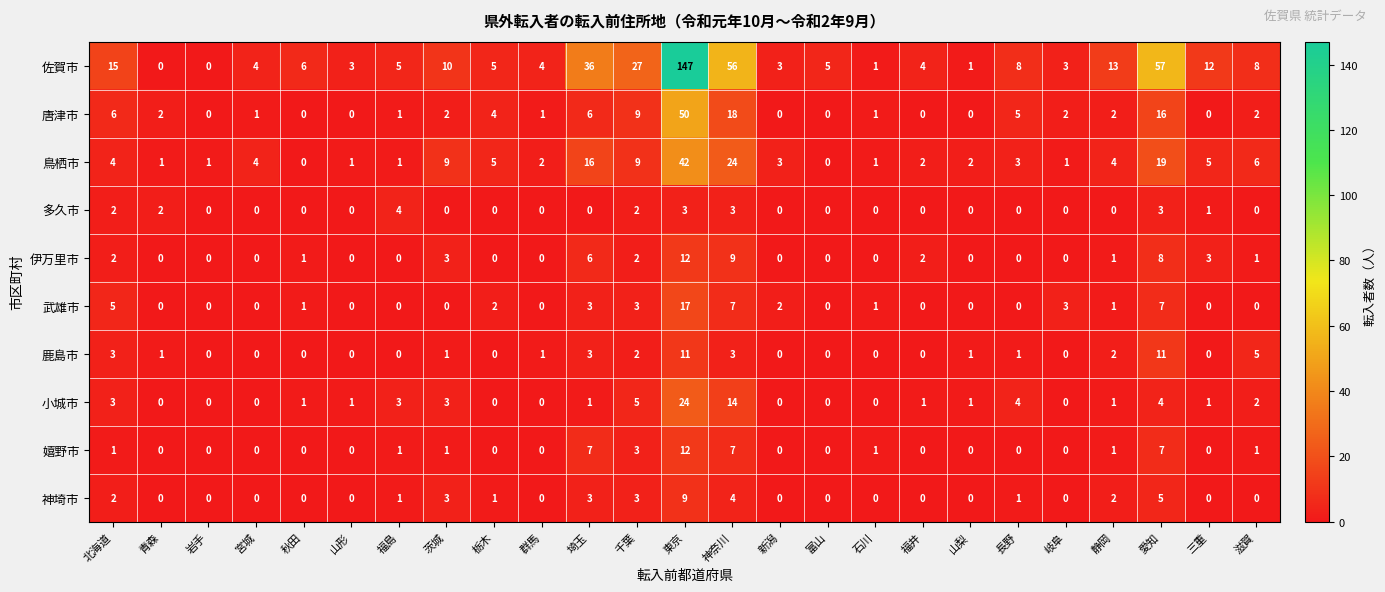

Which series changed the most between 福井 and 愛知?

佐賀市